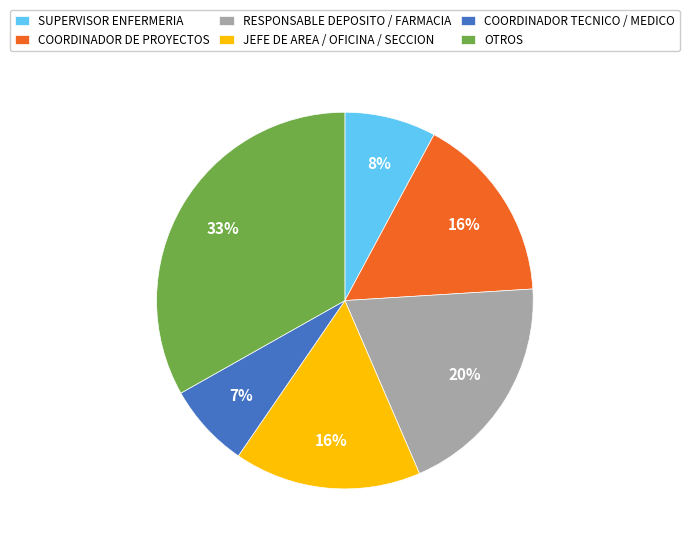

Count the number of slices in the pie.

6